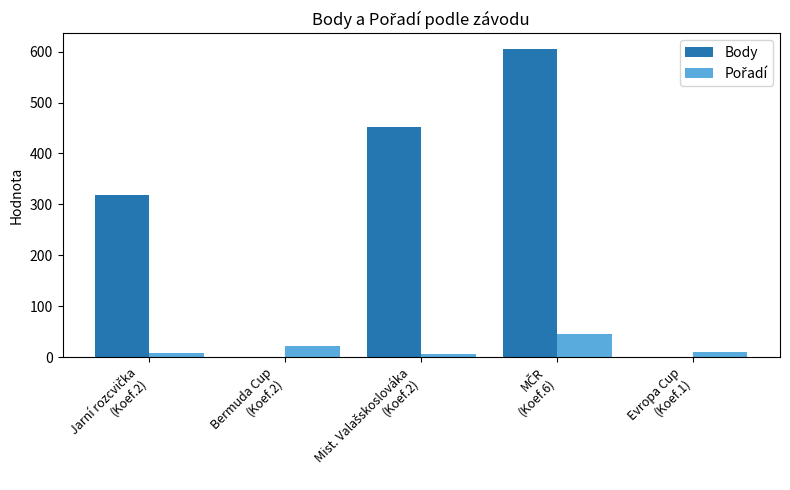

Which series has the largest total across all categories?

Body